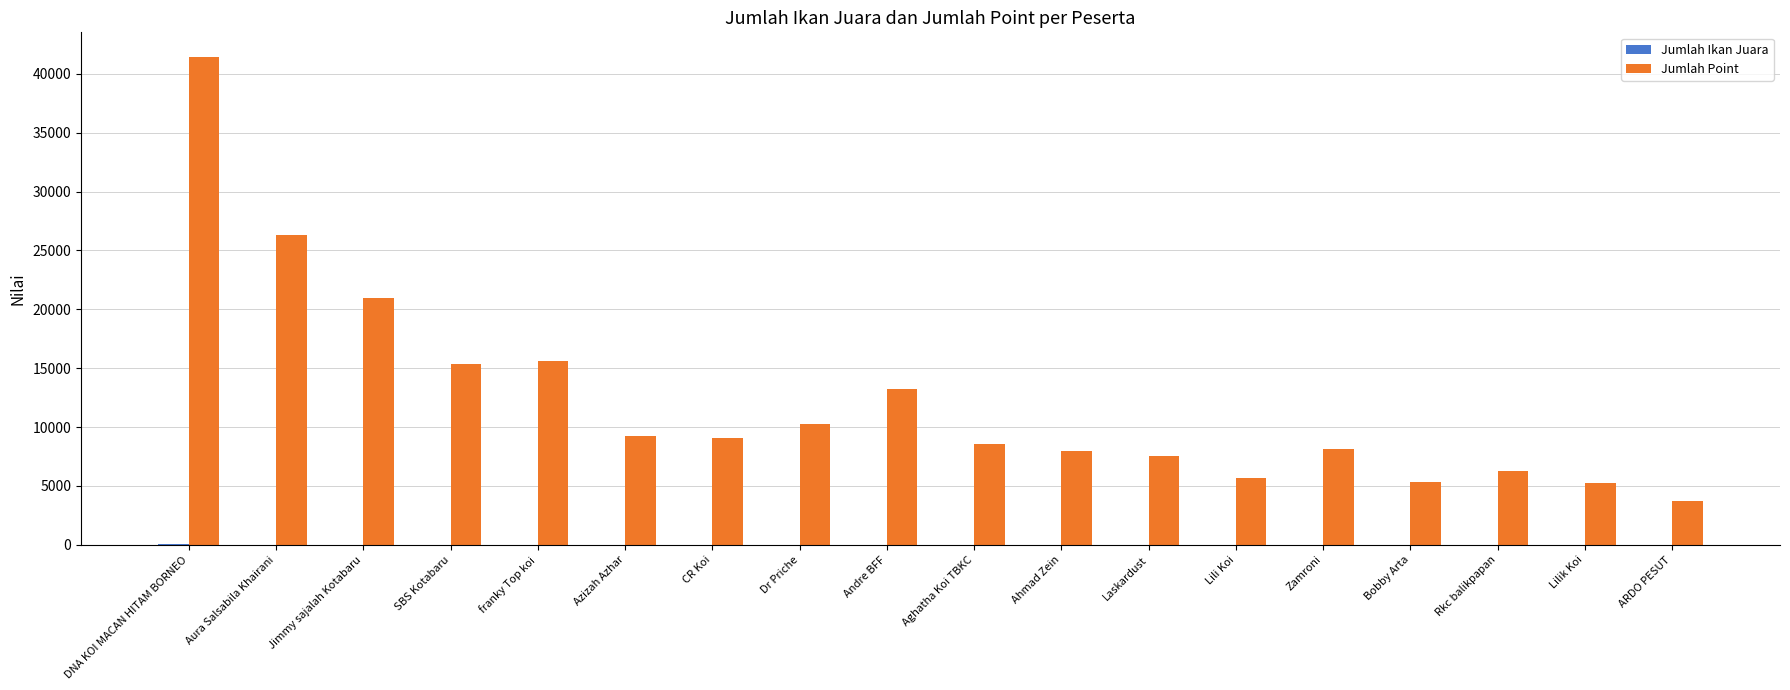

Which series has the largest total across all categories?

Jumlah Point